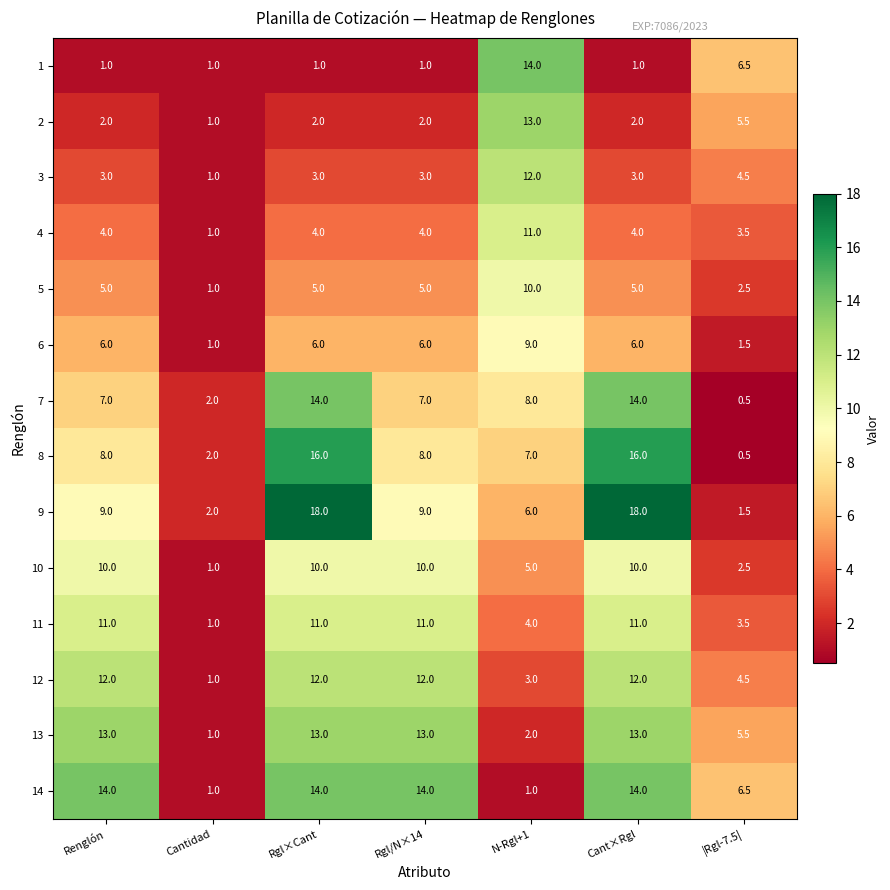

Count the number of data series in this chart.

14